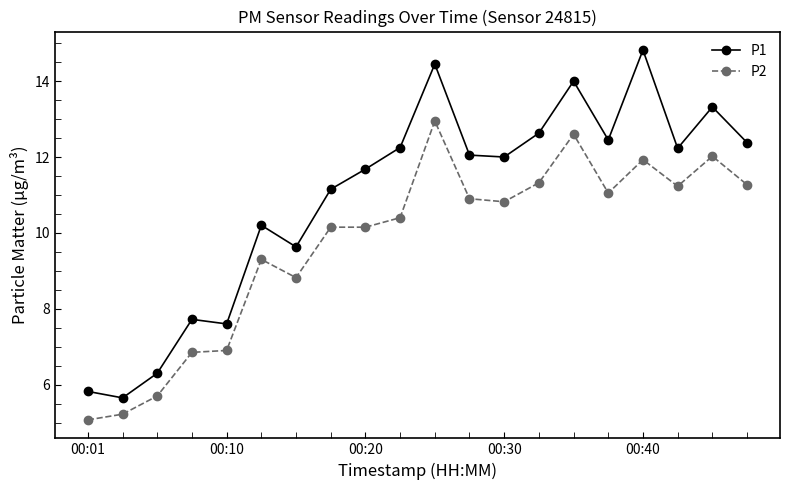

What is the difference between the maximum and minimum values in the P1 series?

9.2